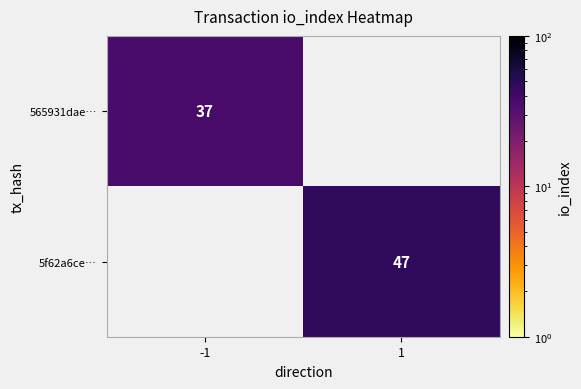

Is it true that 5f62a6ce… equals 47 at 1?

True